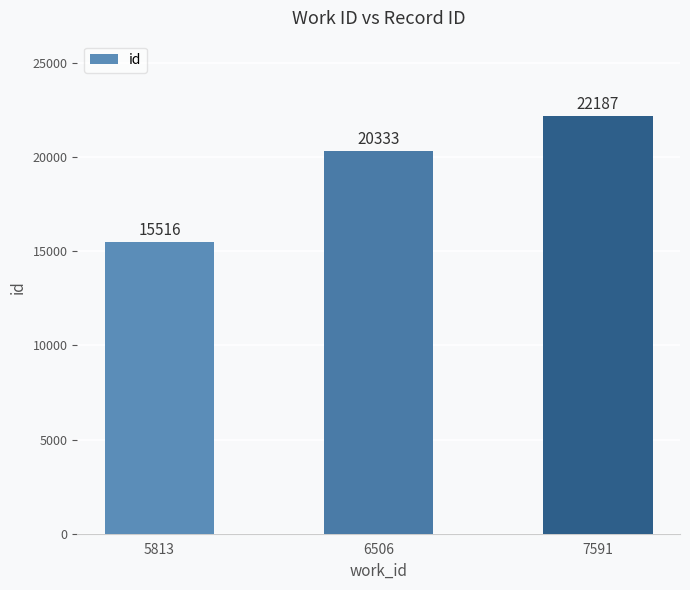

Count the number of data series in this chart.

1